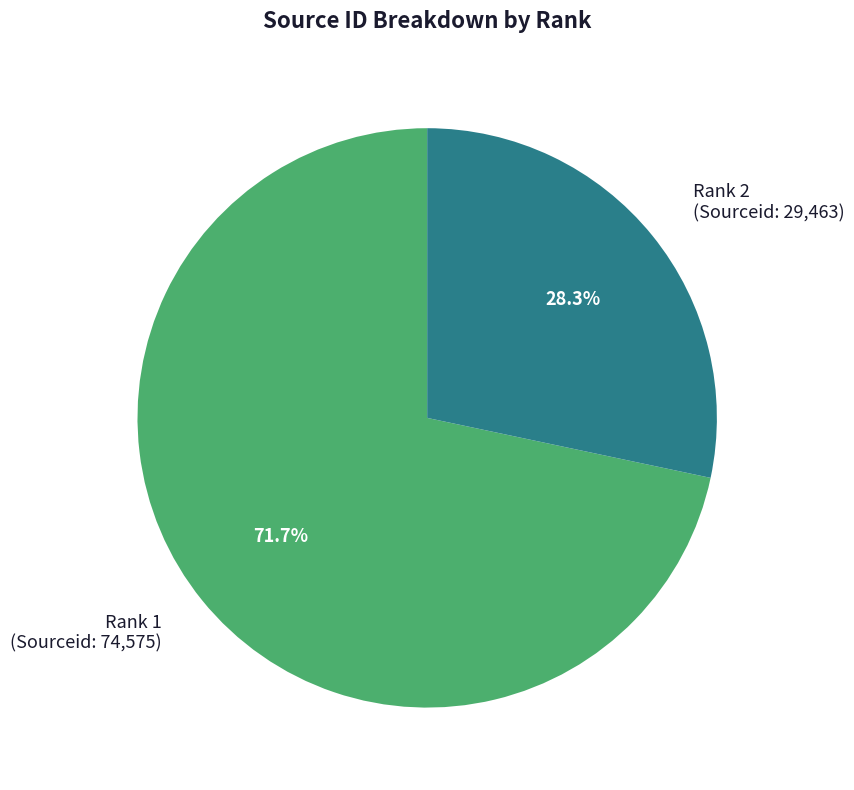

Between Rank 1 (Sourceid: 74,575) and Rank 2 (Sourceid: 29,463), which is larger?

Rank 1 (Sourceid: 74,575)